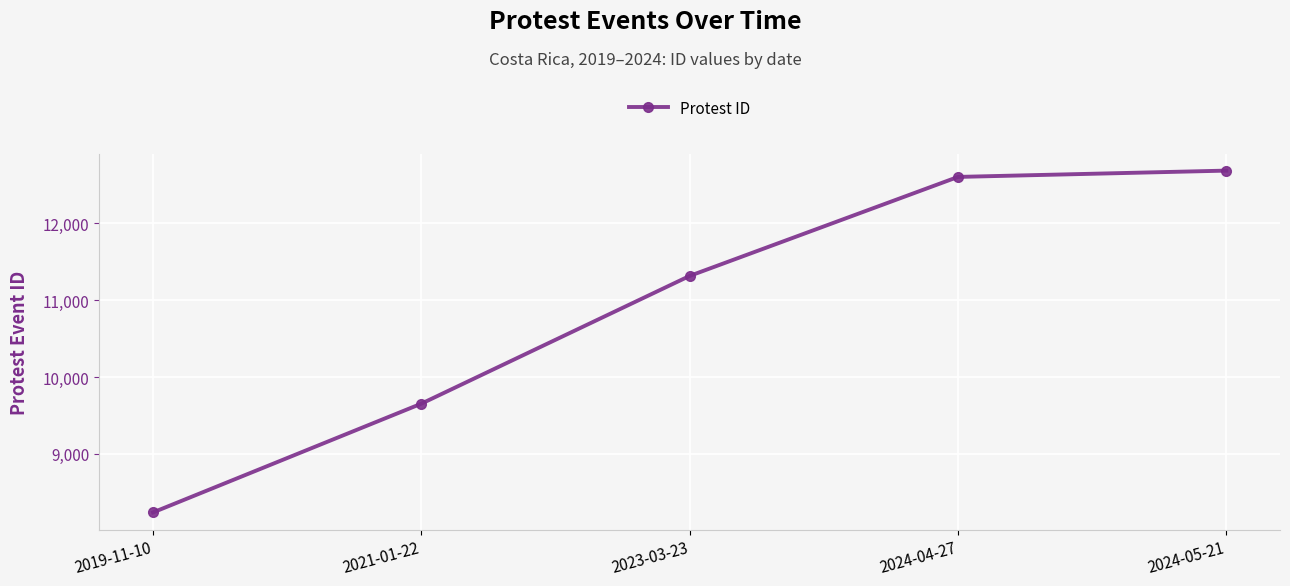

What is the difference between the maximum and second lowest values?

3030